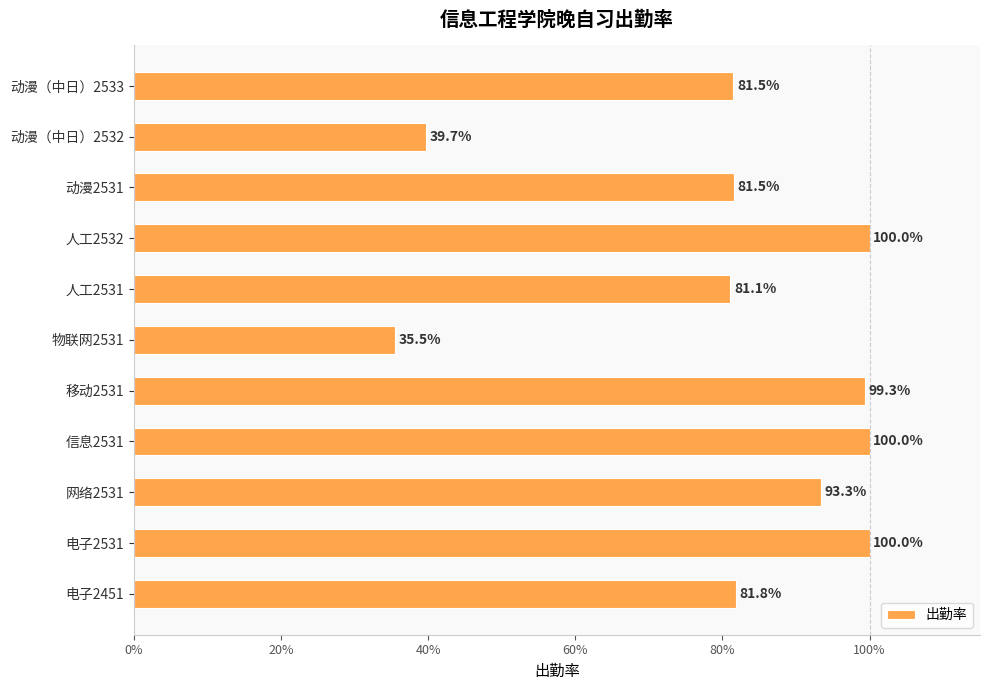

Reading bottom to top, list all the values displayed in this chart.

电子2451=81.8	电子2531=100.0	网络2531=93.3	信息2531=100.0	移动2531=99.3	物联网2531=35.5	人工2531=81.1	人工2532=100.0	动漫2531=81.5	动漫（中日）2532=39.7	动漫（中日）2533=81.5